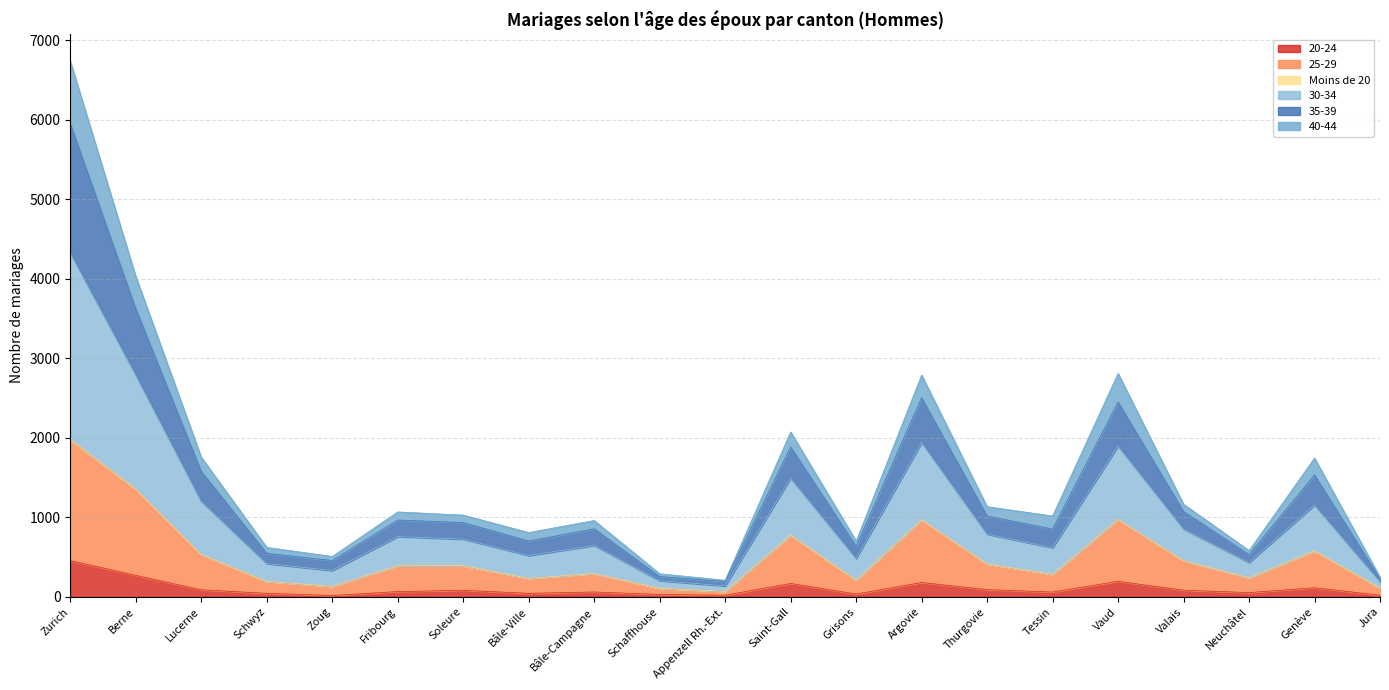

Which category has the highest value in the 20-24 series?

Zurich